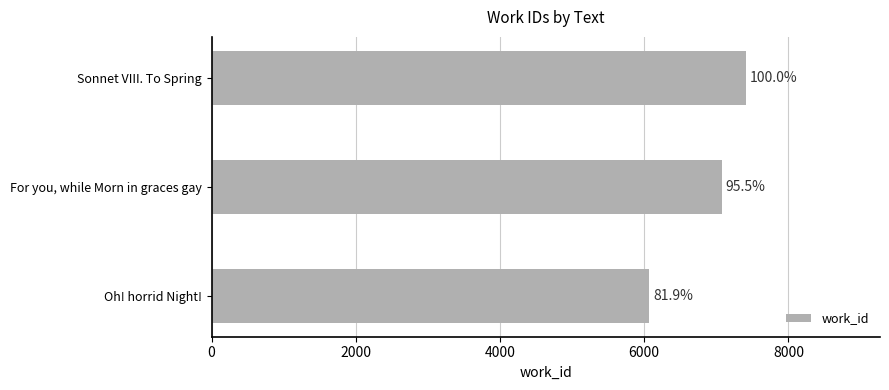

How many bars are there in total?

3